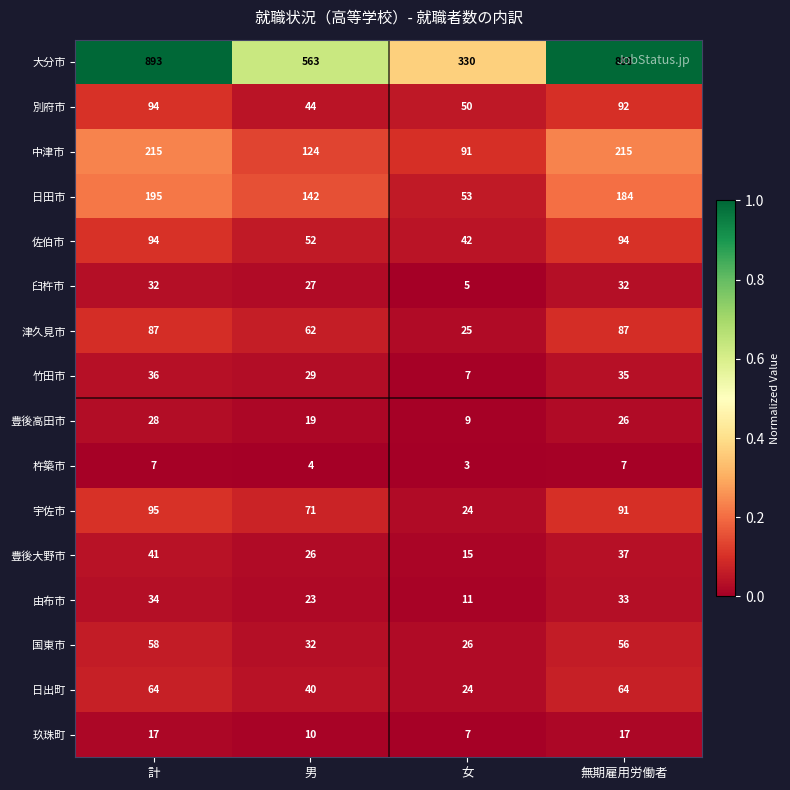

Rank the categories by 豊後高田市 value from highest to lowest.

計, 無期雇用労働者, 男, 女